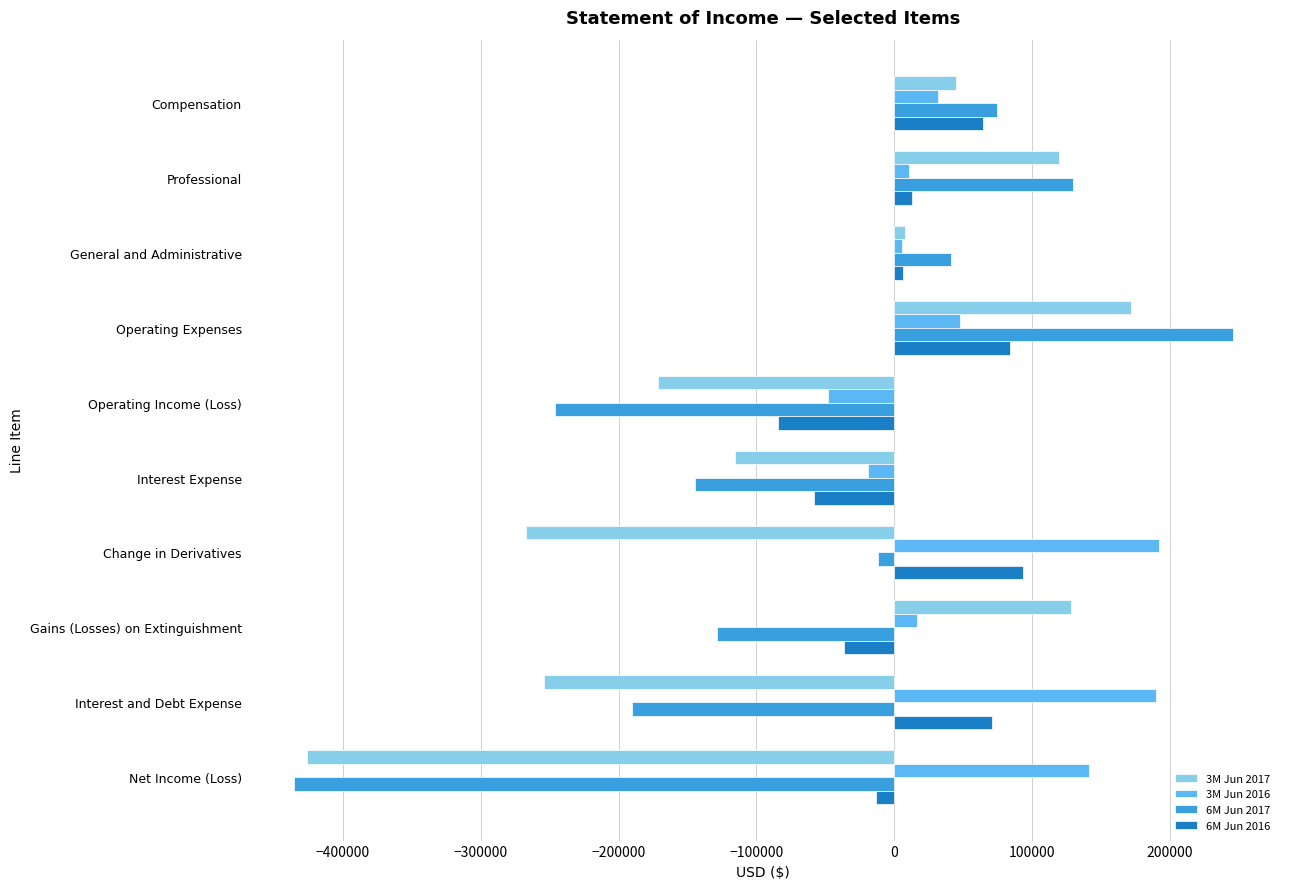

Is it true that 6M Jun 2016 equals 98642 at Interest and Debt Expense?

False